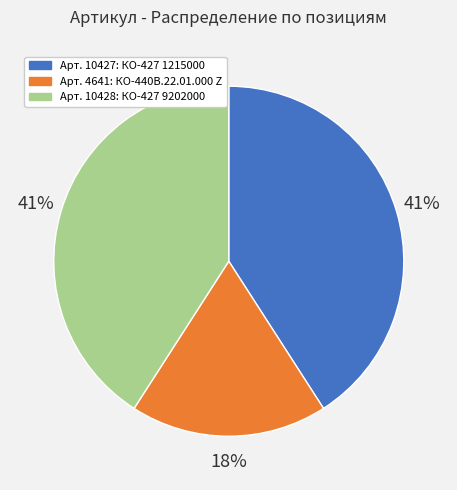

Is there any slice that represents more than half of the pie?

No